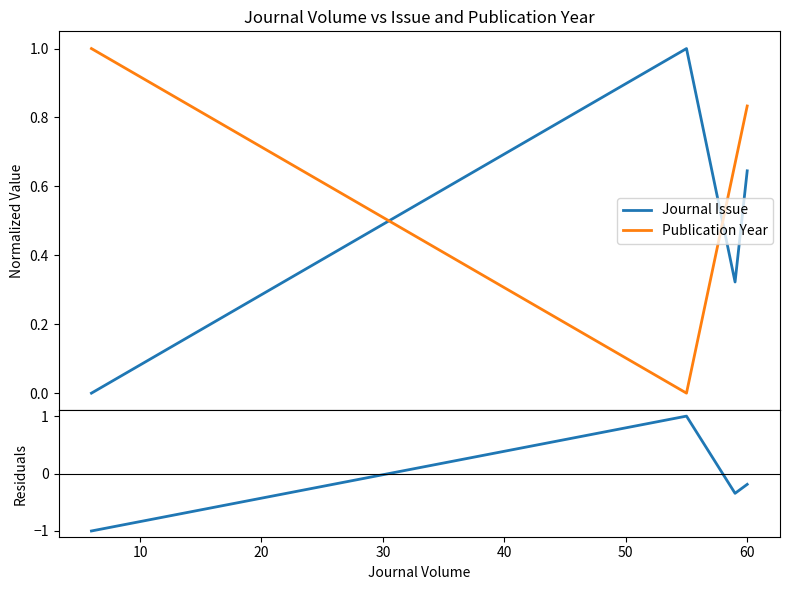

After their last crossing, which series has the higher values: Journal Issue or Publication Year?

Publication Year